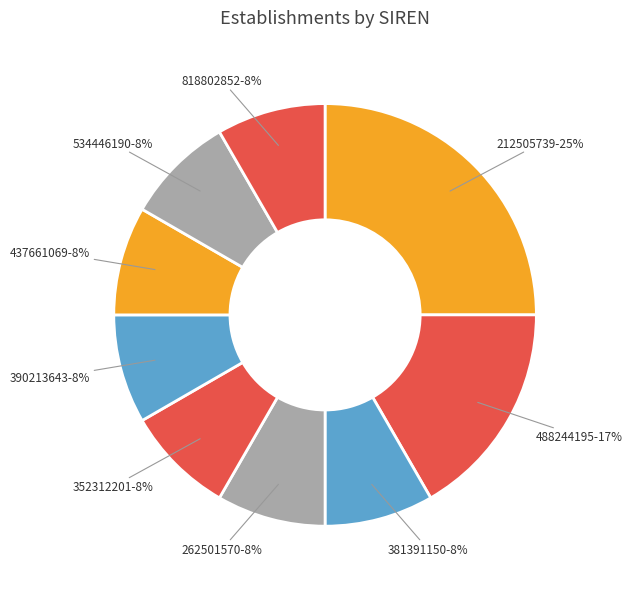

Combined, do 818802852 and 381391150 account for over 50%?

No